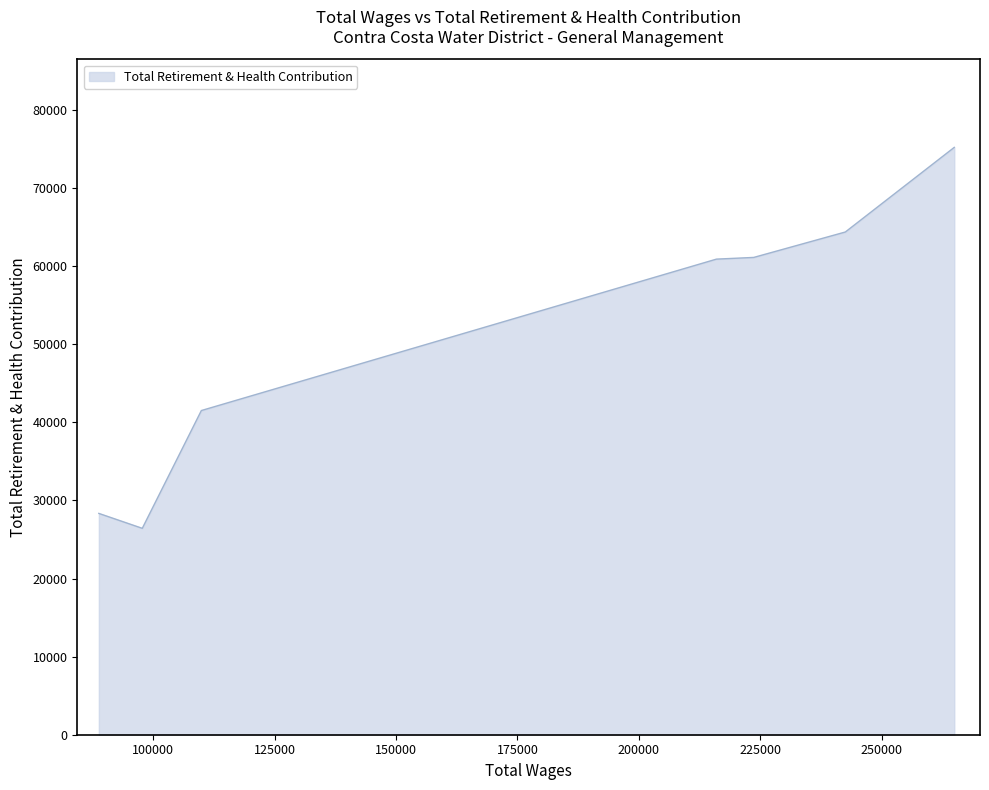

What is the minimum value shown in the chart?

26426